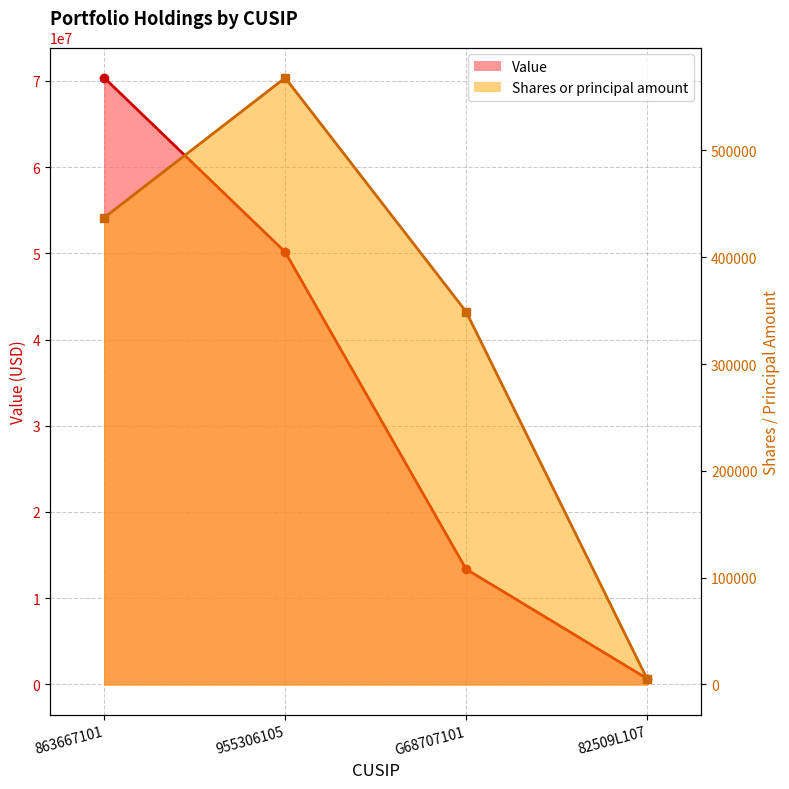

Rank the series at G68707101 from lowest to highest value.

Shares or principal amount, Value